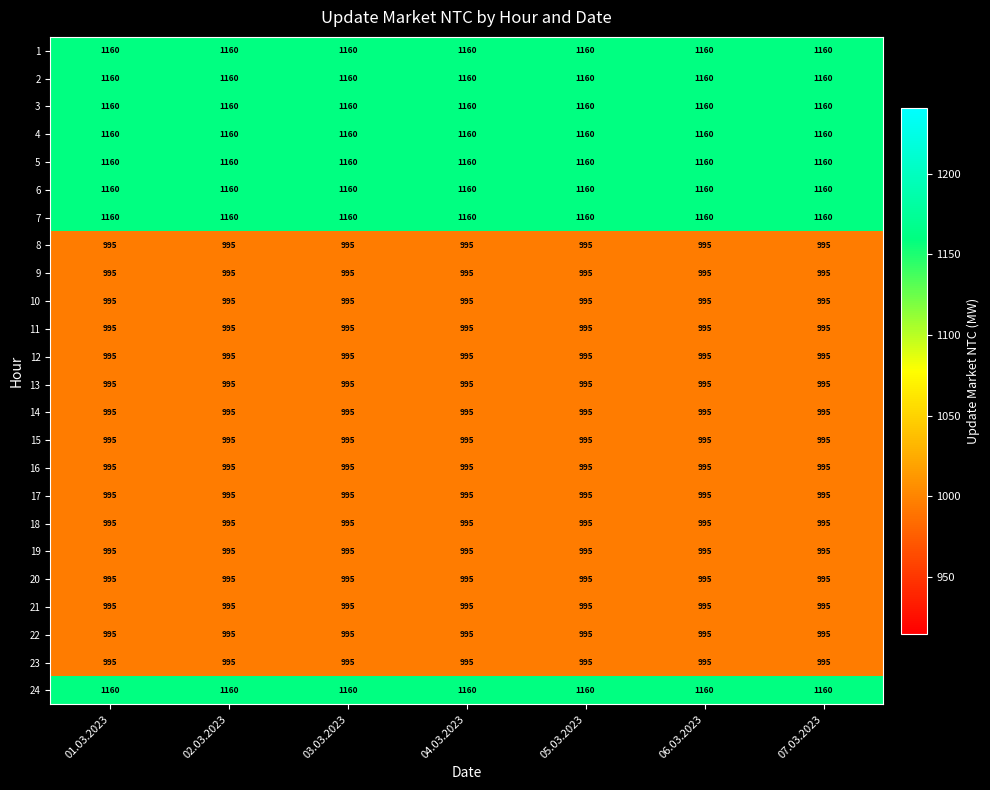

What is the approximate value of 21 at 04.03.2023?

995